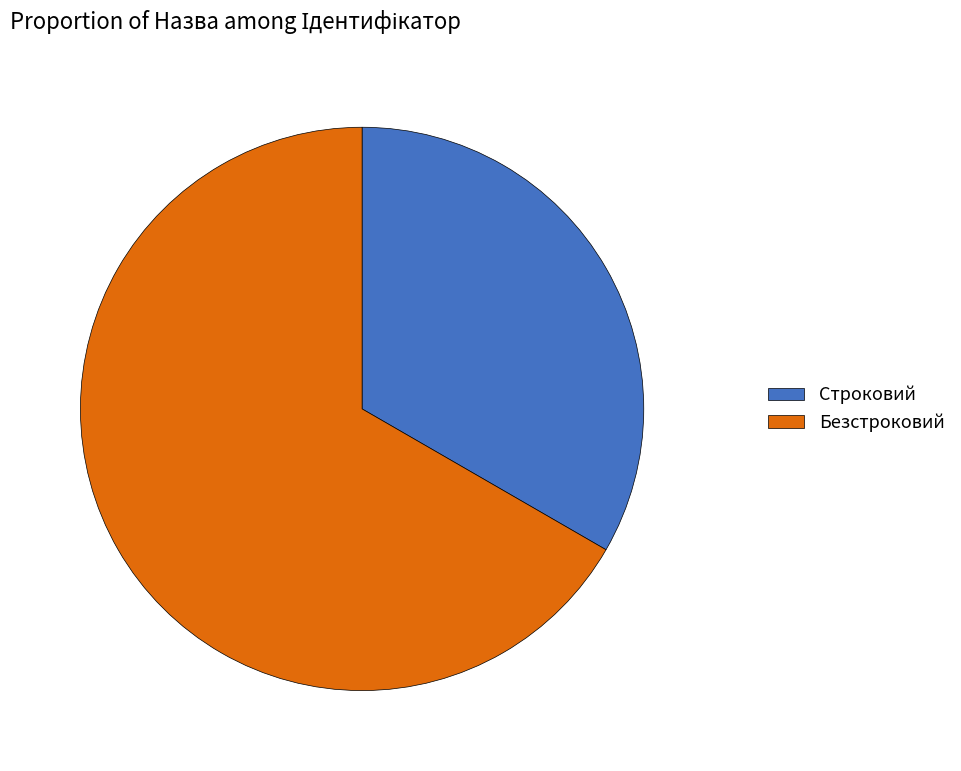

Which slice is the largest?

Безстроковий